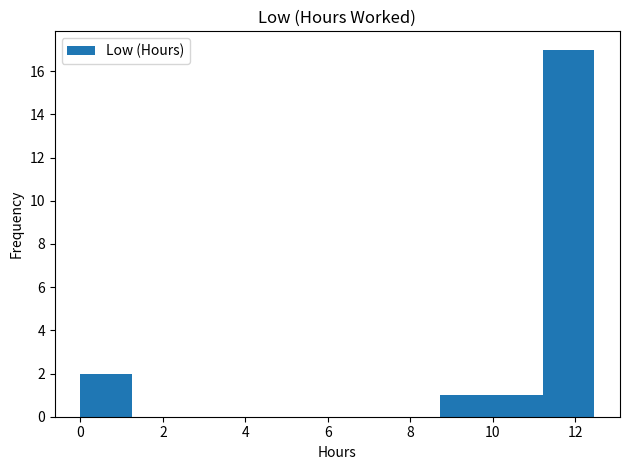

What is the height of the bar covering 10.0 to 11.2 on the x-axis? Neither the bar edges nor the heights are printed on the chart, so give them approximately, as read against the axes.

1